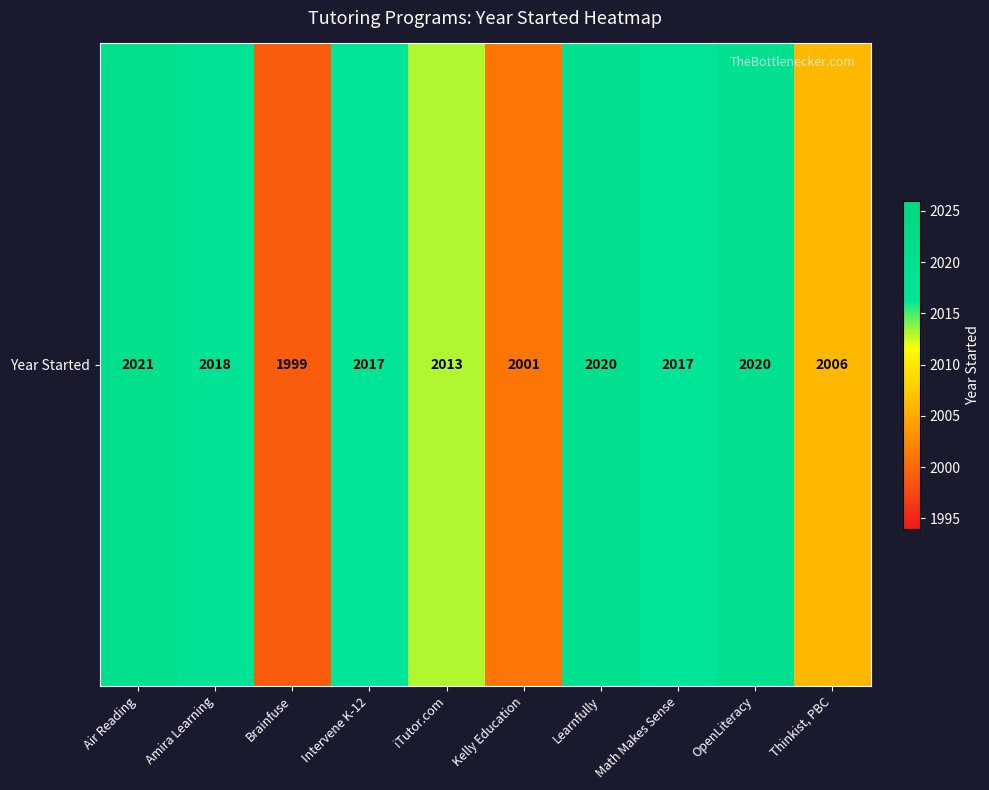

List the labels in order of value, smallest first.

Brainfuse, Kelly Education, Thinkist, PBC, iTutor.com, Intervene K-12, Math Makes Sense, Amira Learning, Learnfully, OpenLiteracy, Air Reading